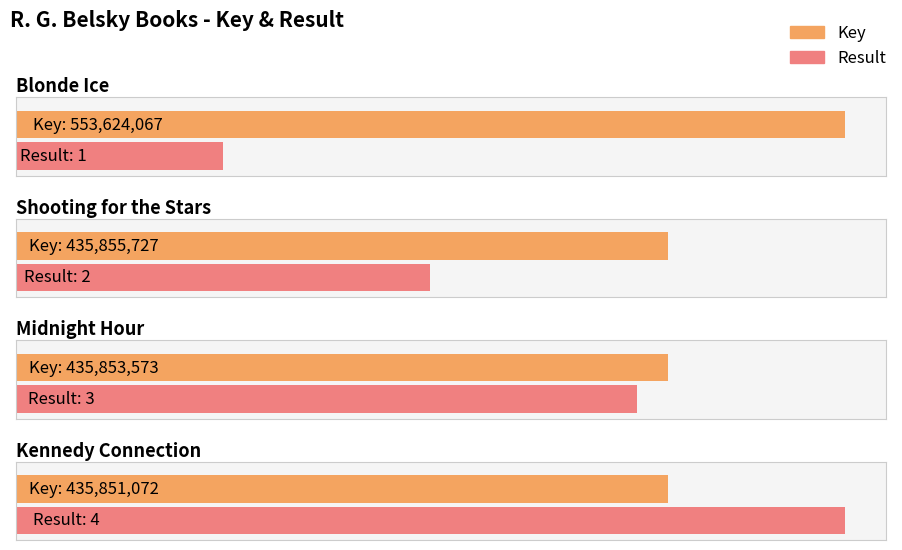

Are the bars grouped side by side (vs. stacked)?

Yes